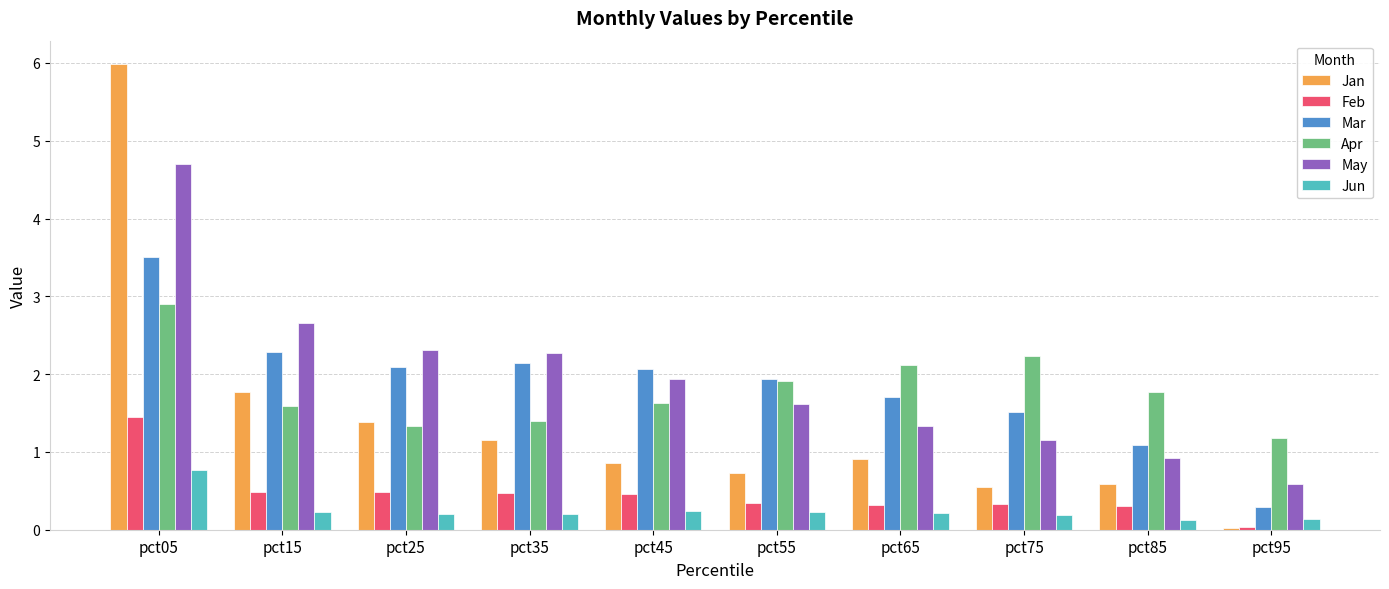

Which label corresponds to the smallest value in the chart?

pct95